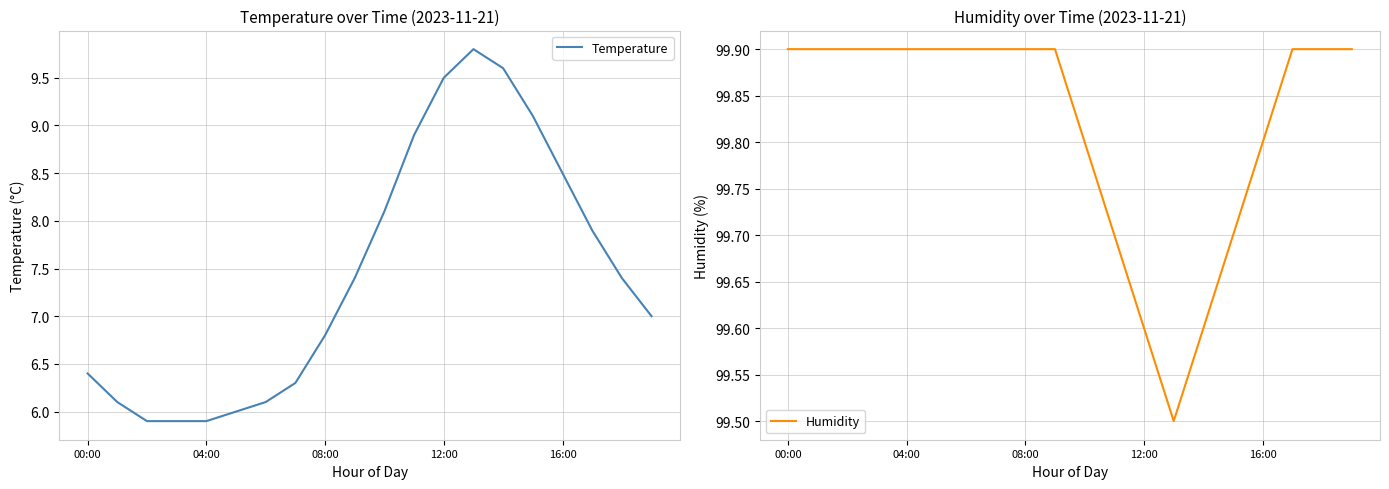

What is the lowest value of the Temperature series?

5.9